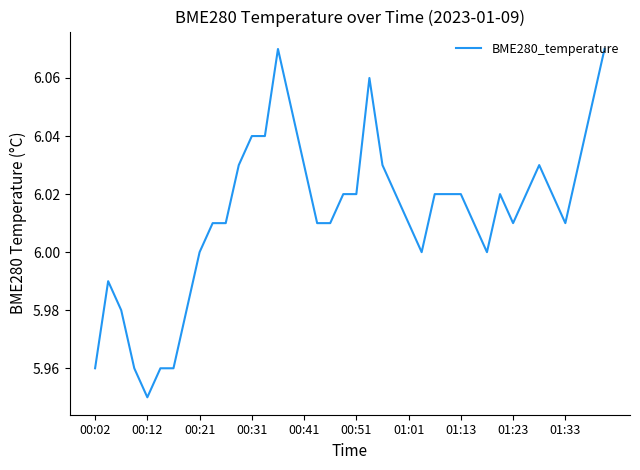

Does the chart display data point markers on the line(s)?

No